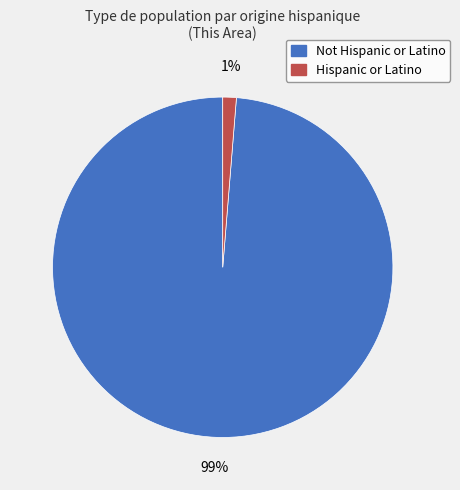

What is the smallest slice in the pie chart?

Hispanic or Latino